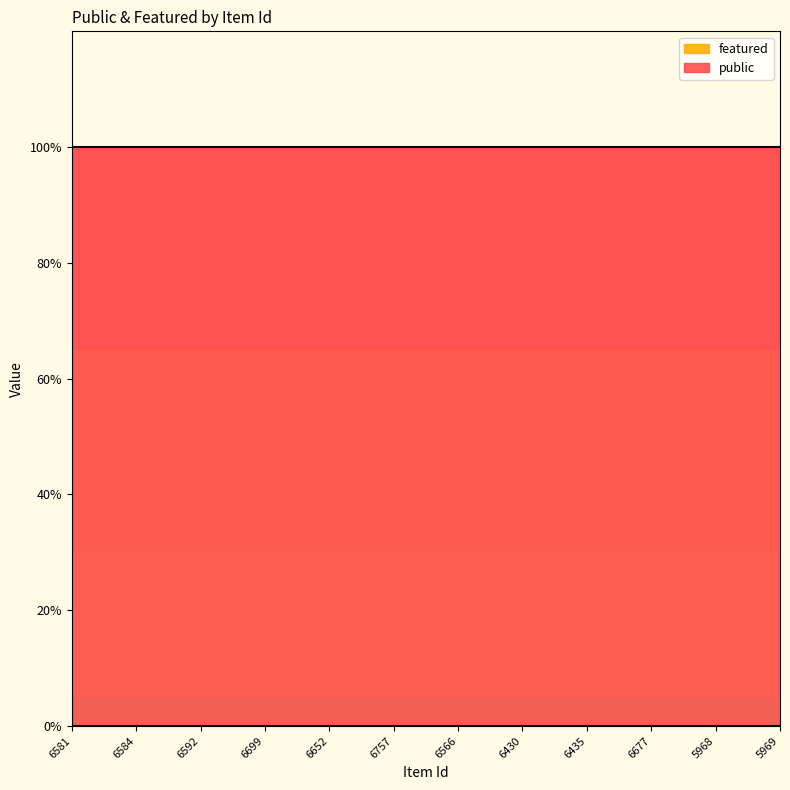

At how many categories does at least one series exceed 0?

12